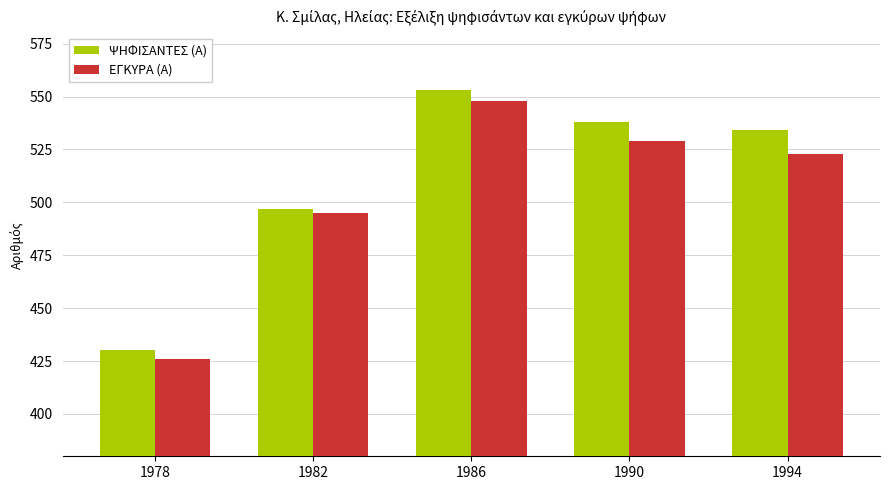

What is the difference between the second highest and second lowest values in the ΕΓΚΥΡΑ (Α) series?

34